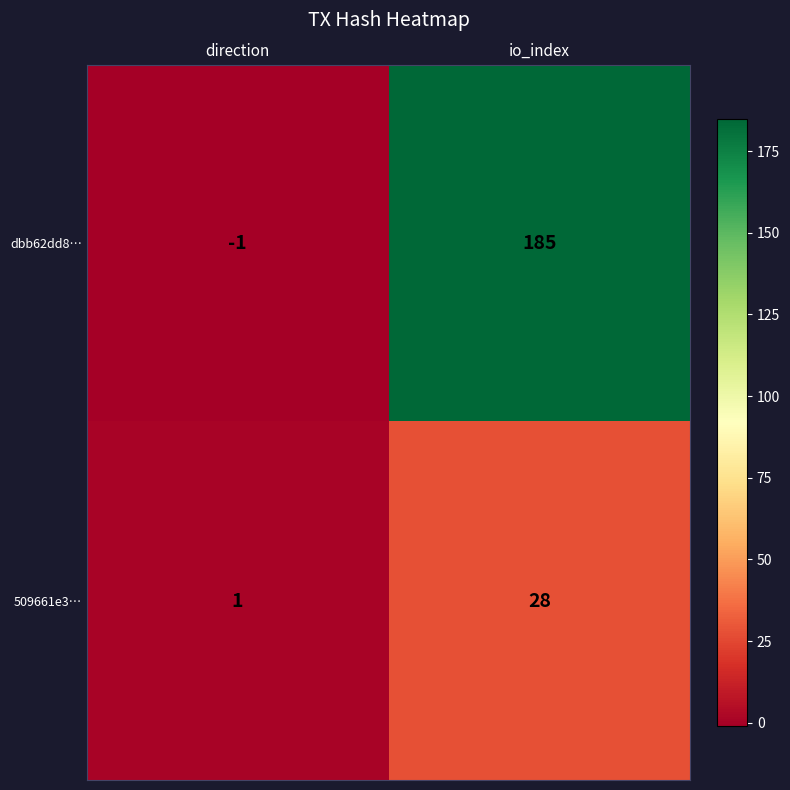

Between direction and io_index, which series saw the biggest shift?

dbb62dd8…